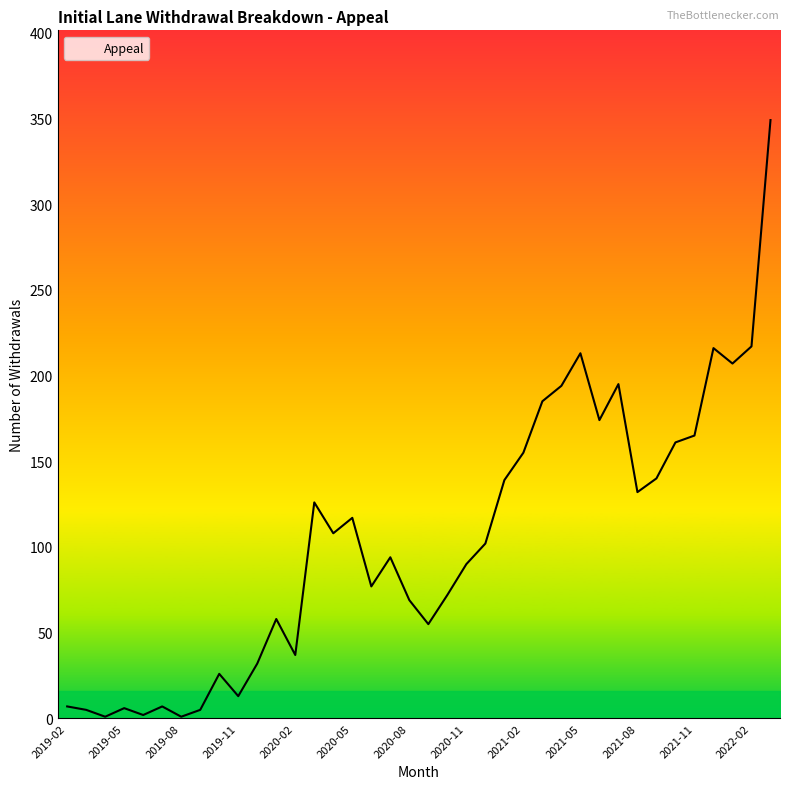

What is the greatest value displayed?

349